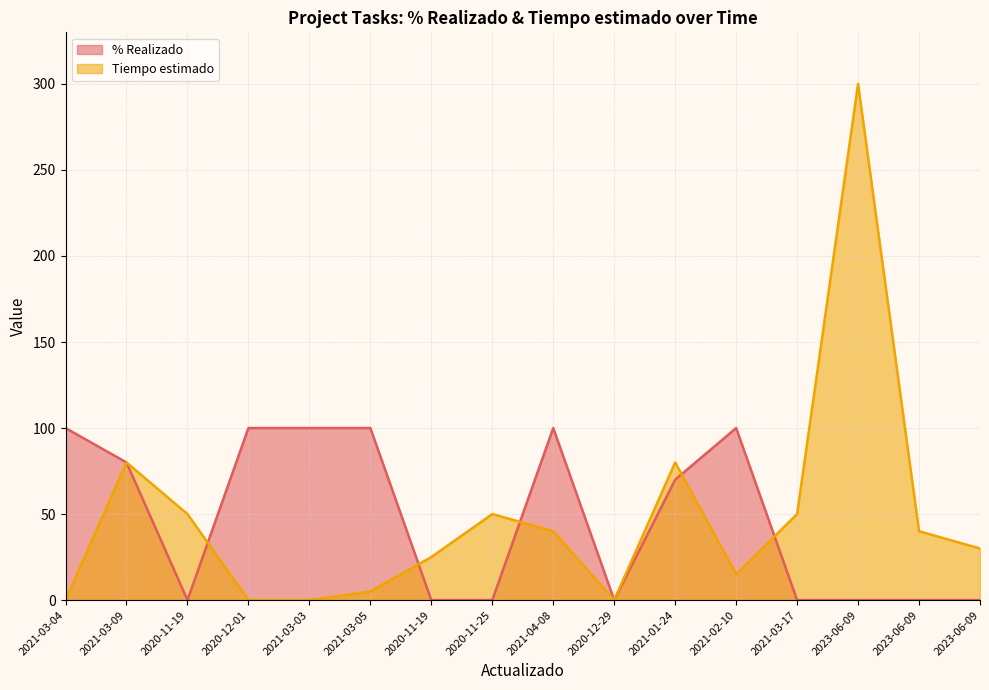

True or false: % Realizado has more than 2 interior local peaks.

False